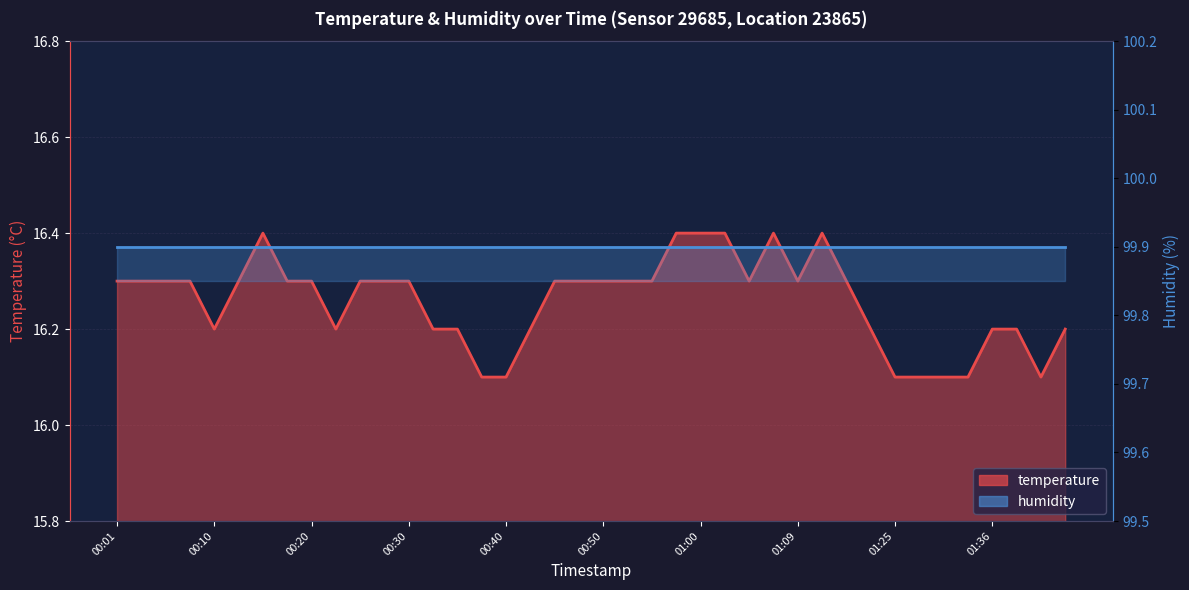

True or false: temperature has a value of 16.3 at 00:50.

True